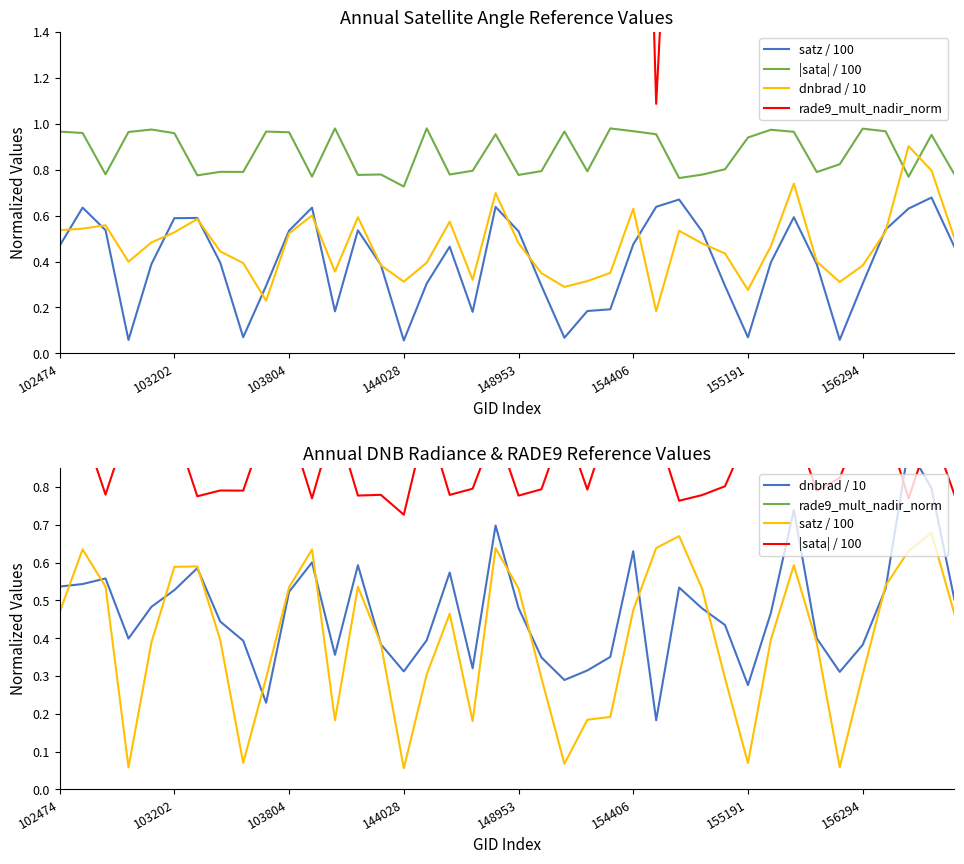

What value does the dnbrad / 10 series have at 22?

0.3